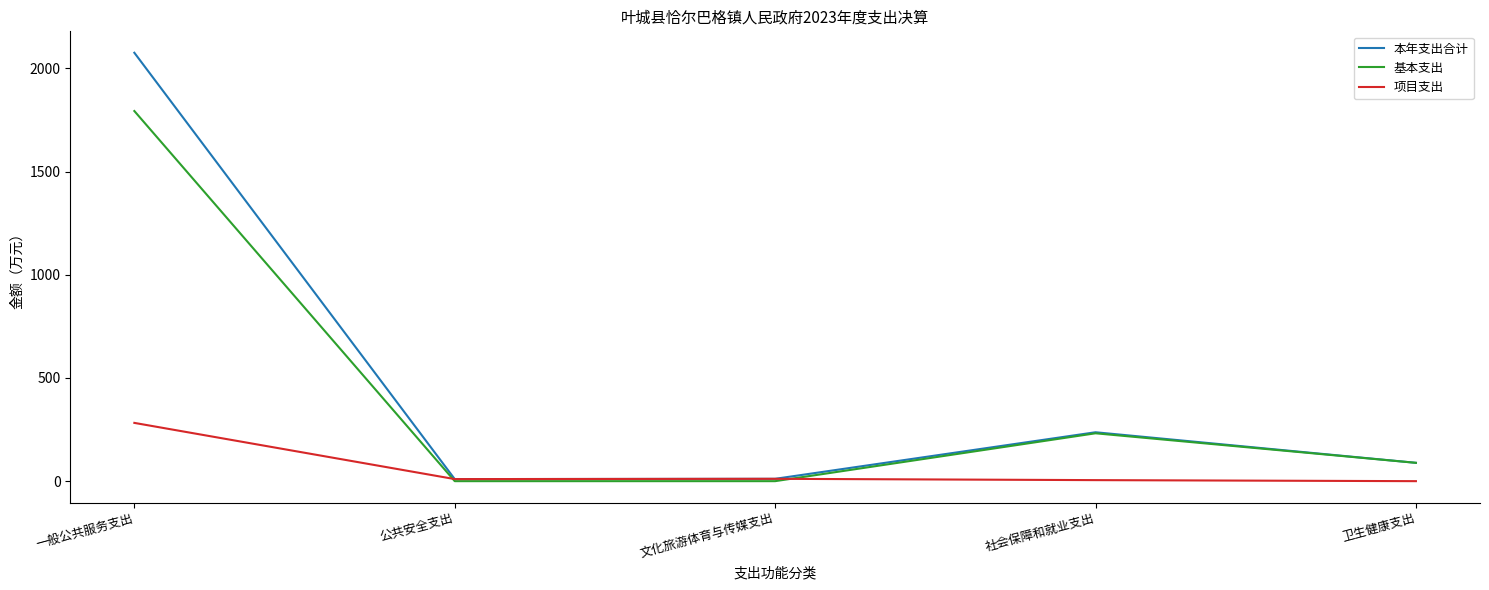

In 本年支出合计, how many points are higher than both neighbors (excluding endpoints)?

1